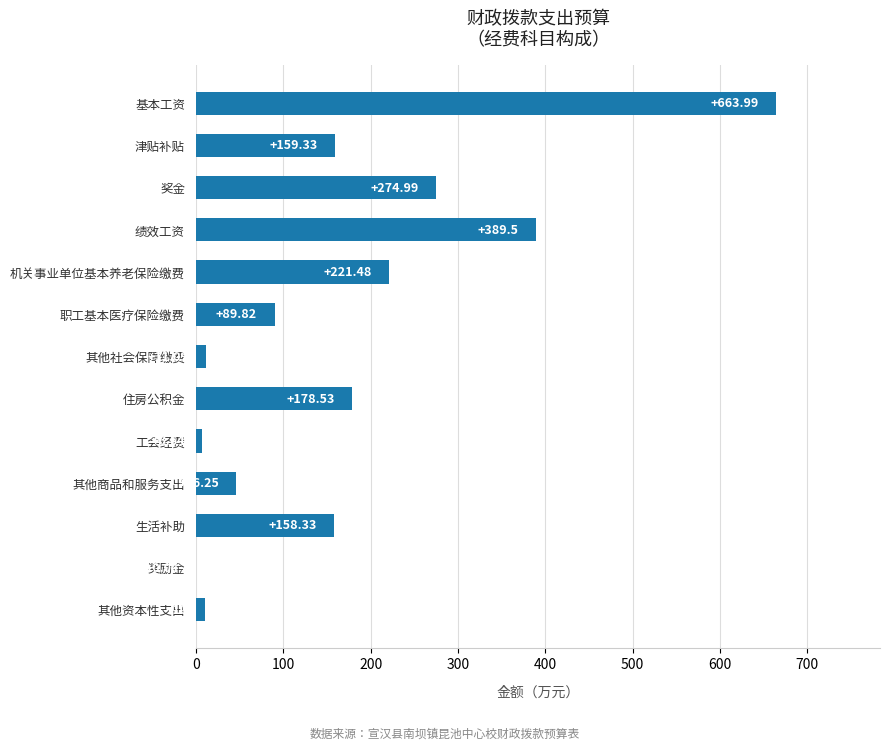

Which category has the highest value across all series?

基本工资